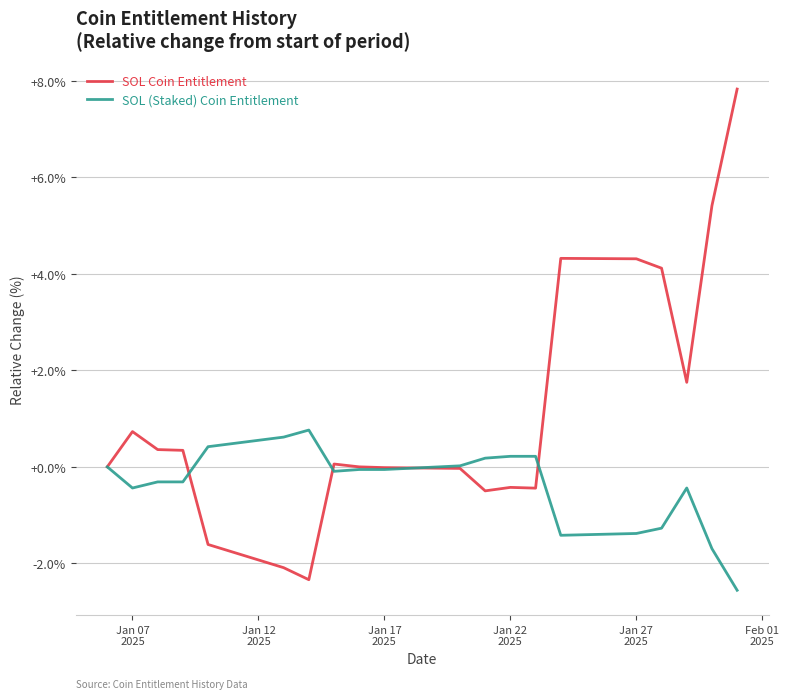

What is the greatest value displayed?

7.8